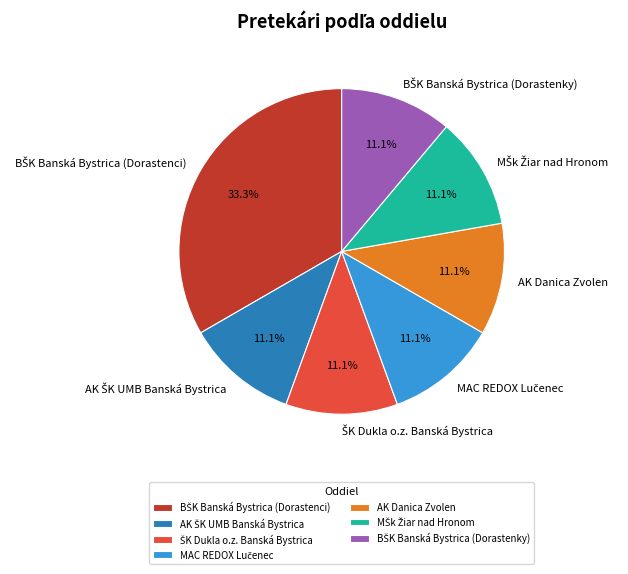

Is there any slice that represents more than half of the pie?

No